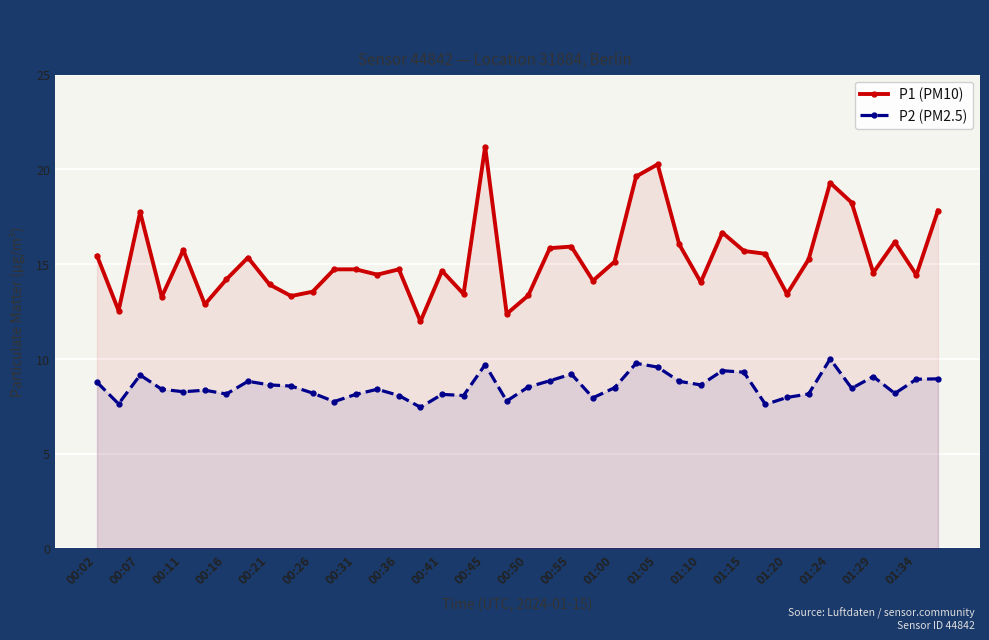

List the series in order of their peak value, highest first.

P1 (PM10), P2 (PM2.5)